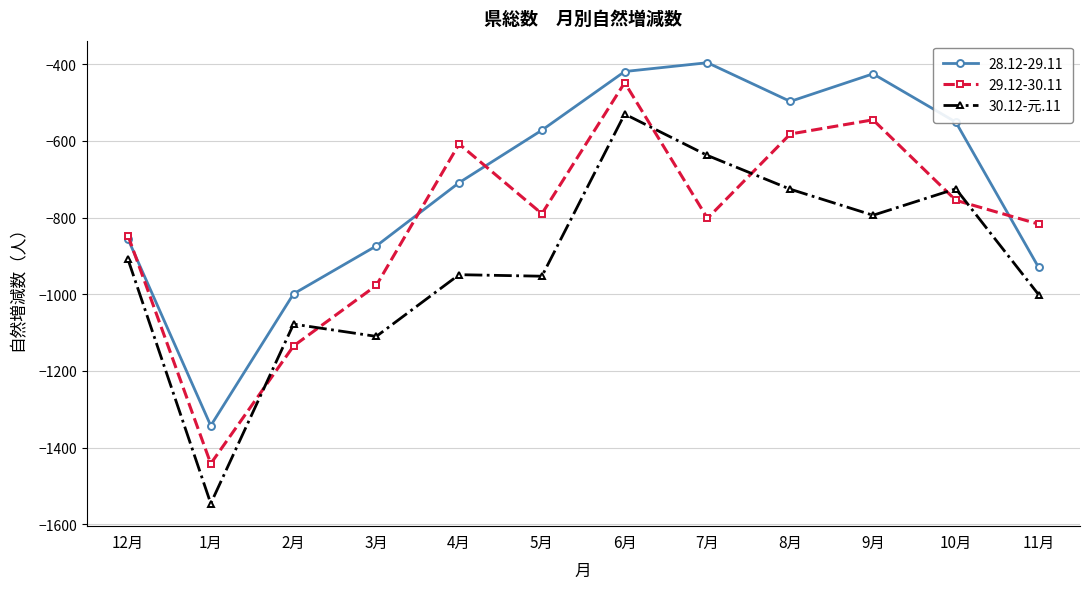

How many lines are shown in the chart?

3